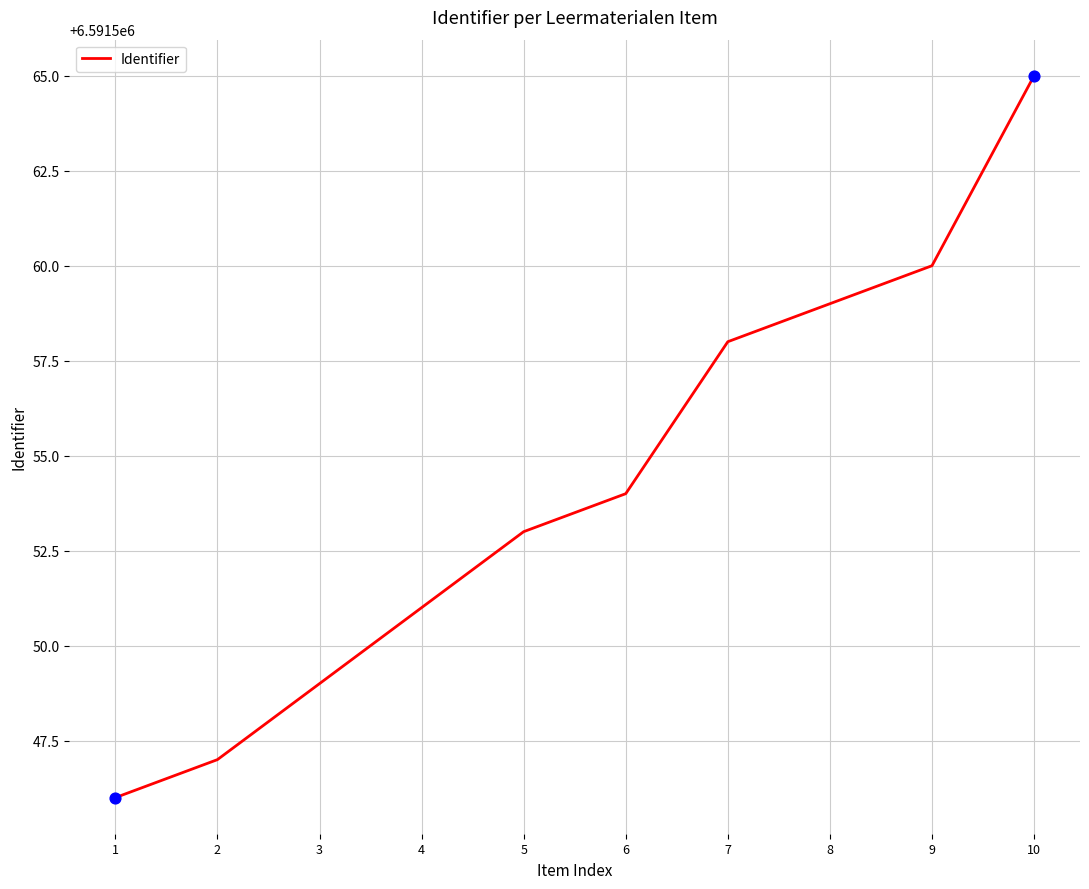

Between 1 and 10, which is larger?

10